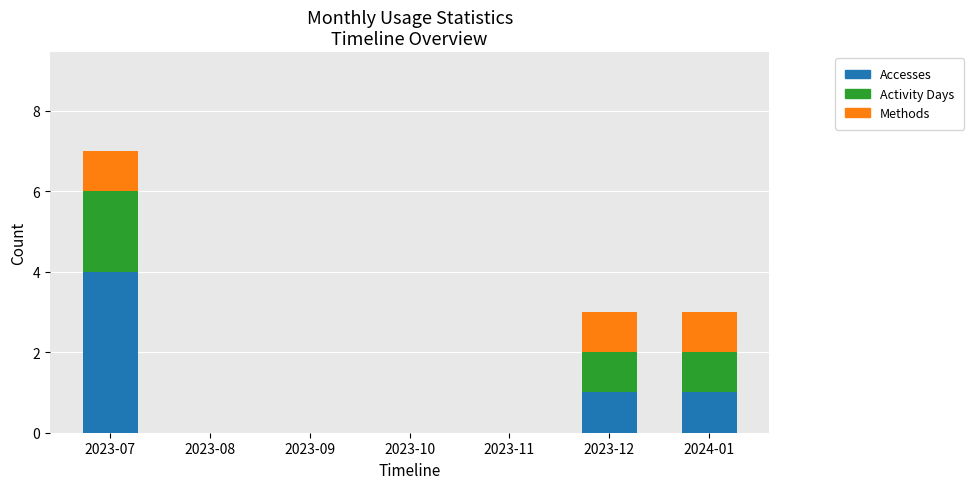

Is it true that Accesses equals 1 at 2023-07?

False